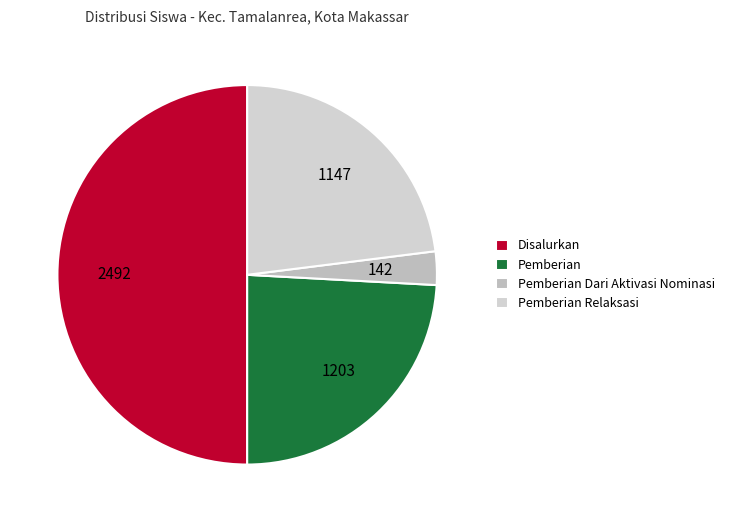

Count the number of slices in the pie.

4